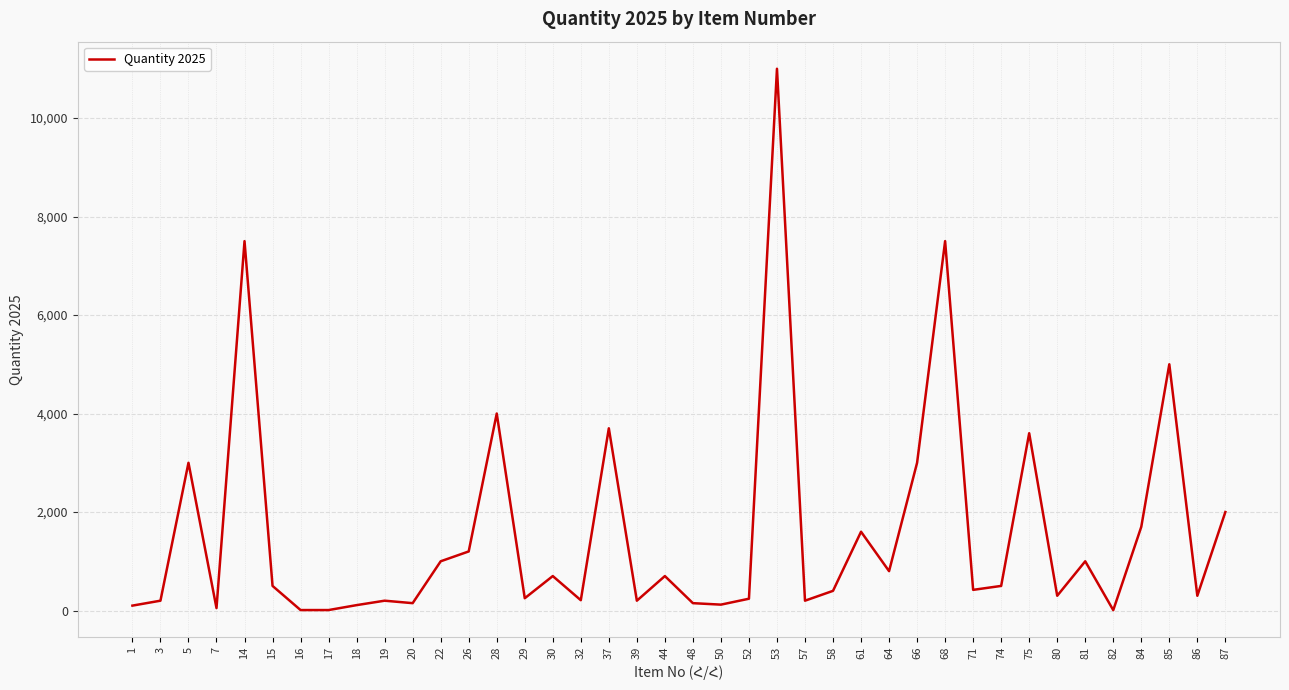

What is the difference between the maximum and minimum values?

10992